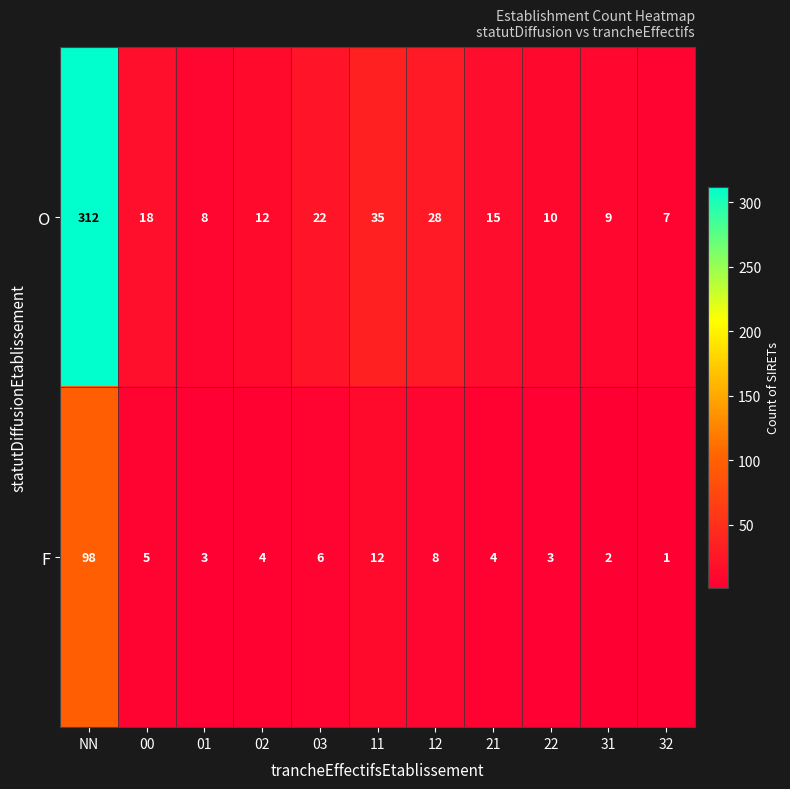

How many data points in O are less than 15?

5